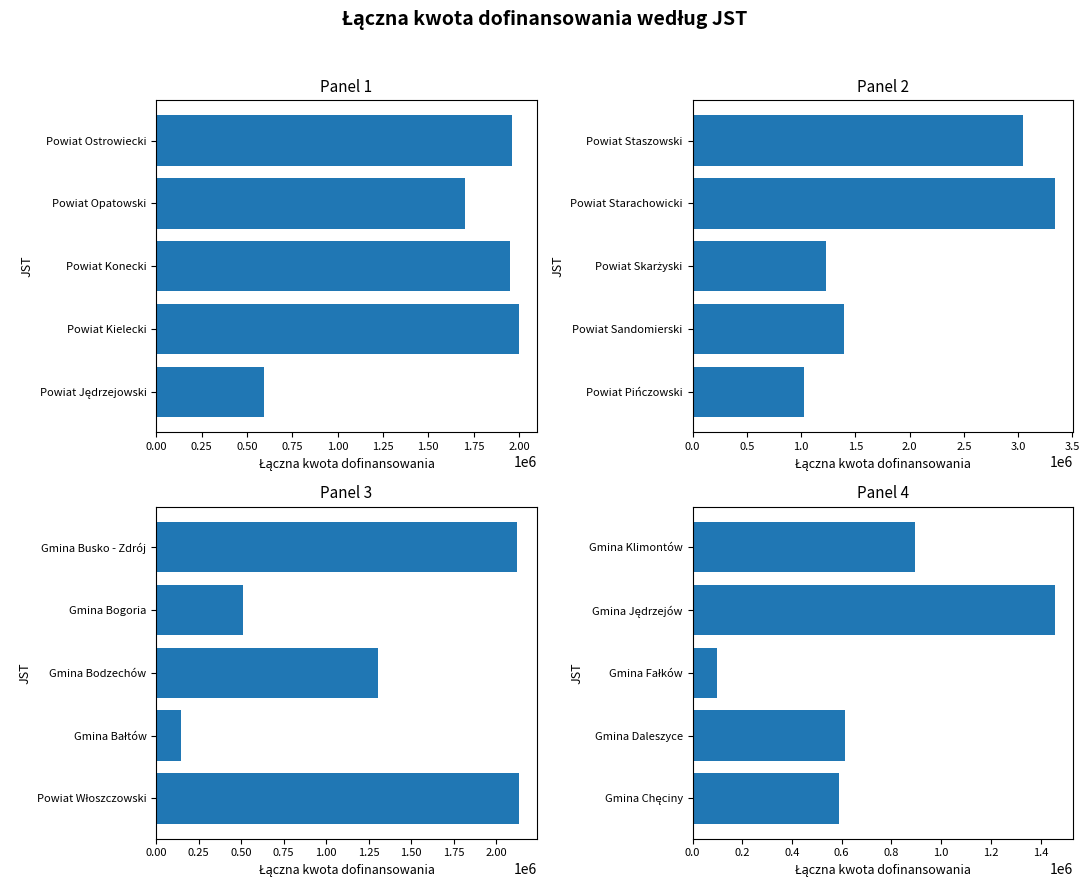

Is it true that the value at Gmina Daleszyce is 286115?

False